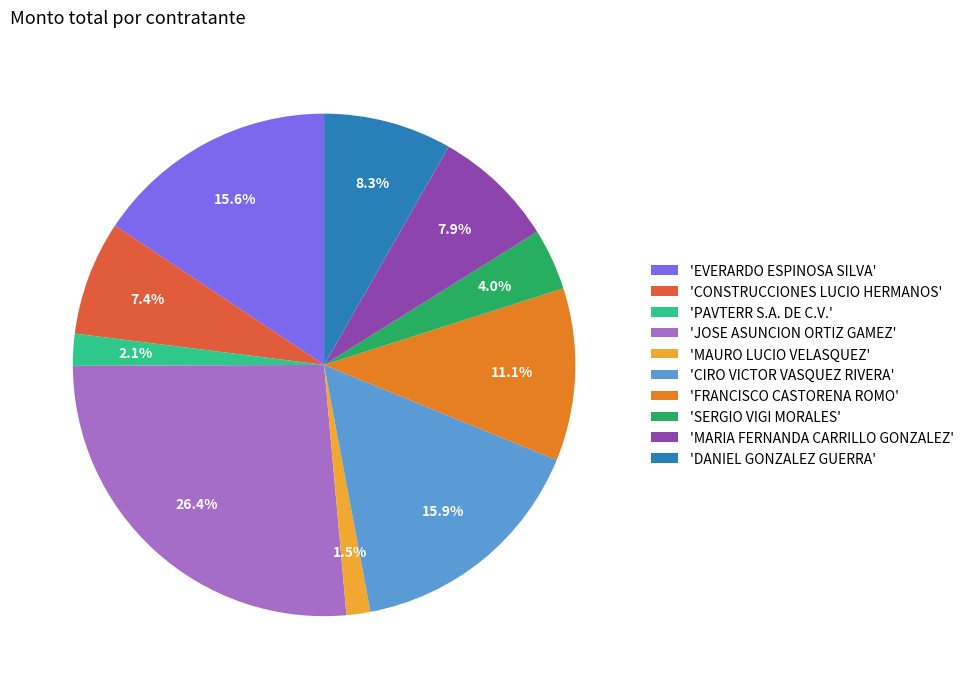

What is the smallest slice in the pie chart?

'MAURO LUCIO VELASQUEZ'